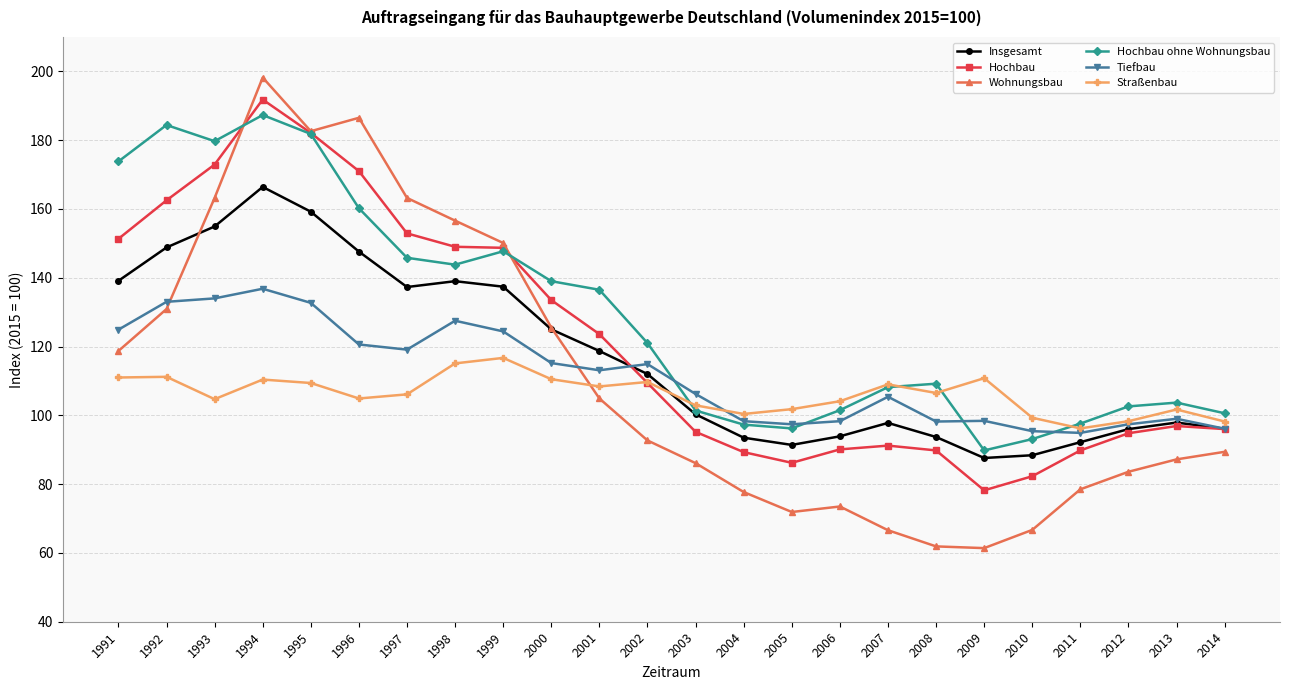

What is the difference between the Straßenbau values at 1994 and 1993?

5.7